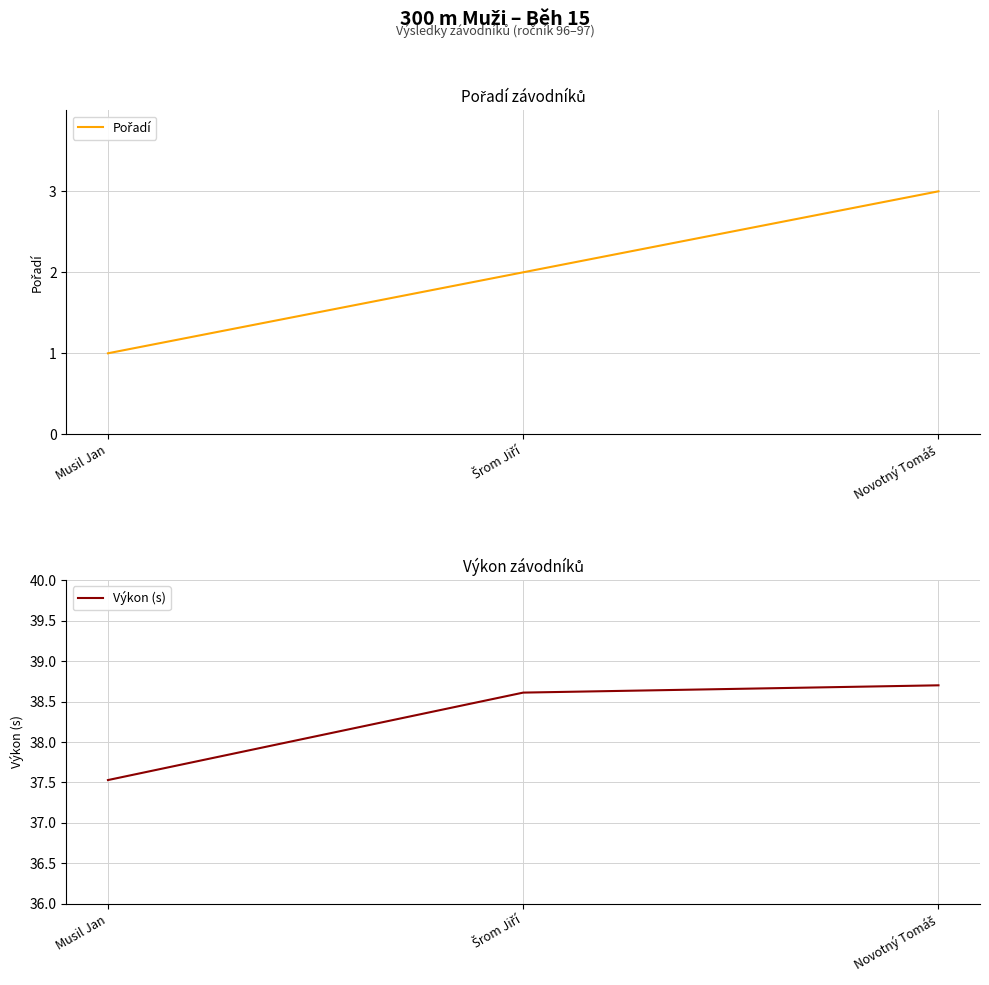

What is the highest value of the Pořadí series?

3.0